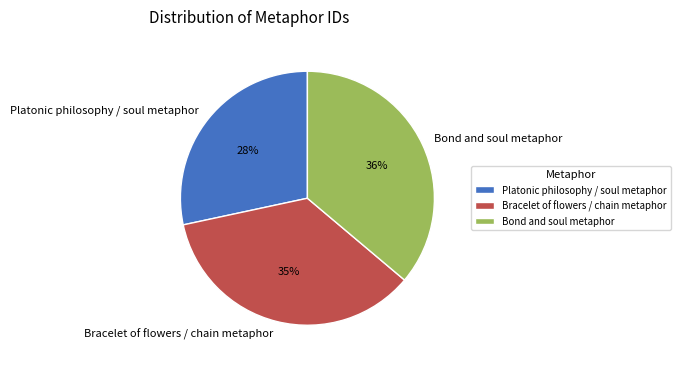

Rank the categories by value from highest to lowest.

Bond and soul metaphor, Bracelet of flowers / chain metaphor, Platonic philosophy / soul metaphor